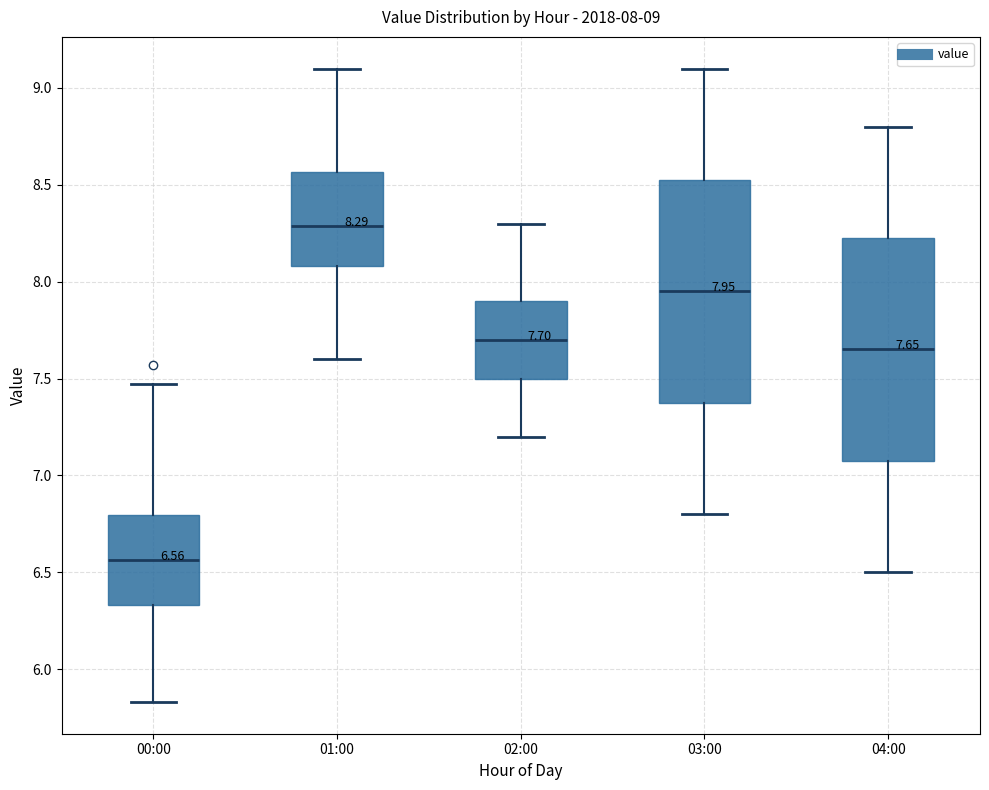

Which box has the highest median line?

01:00